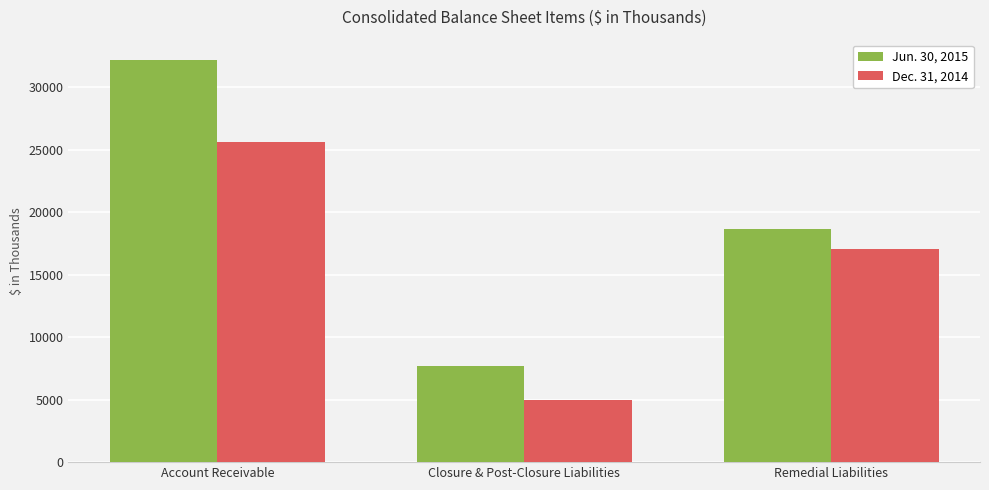

Which series changed the most between Closure & Post-Closure Liabilities and Remedial Liabilities?

Dec. 31, 2014